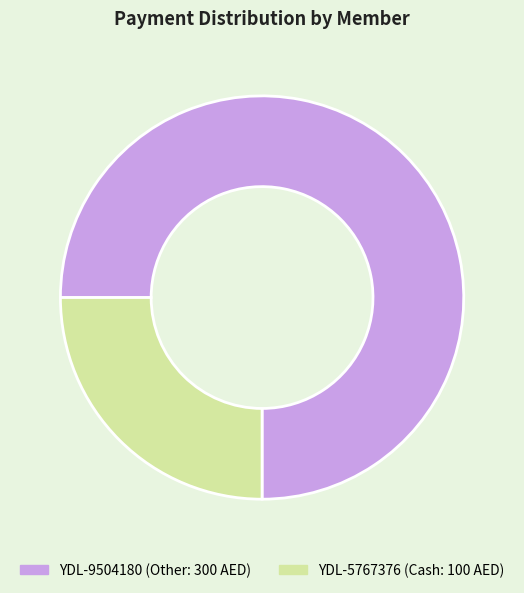

Rank the categories by value from lowest to highest.

YDL-5767376, YDL-9504180